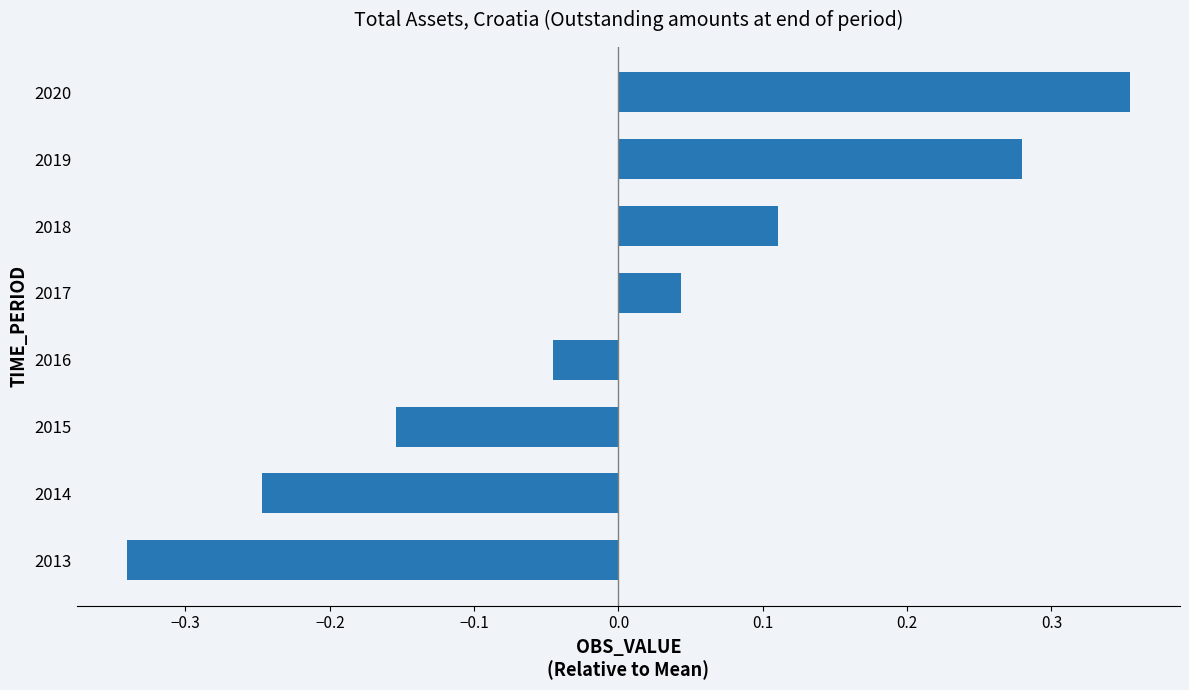

True or false: the data shows 0.1 at 2017.

False